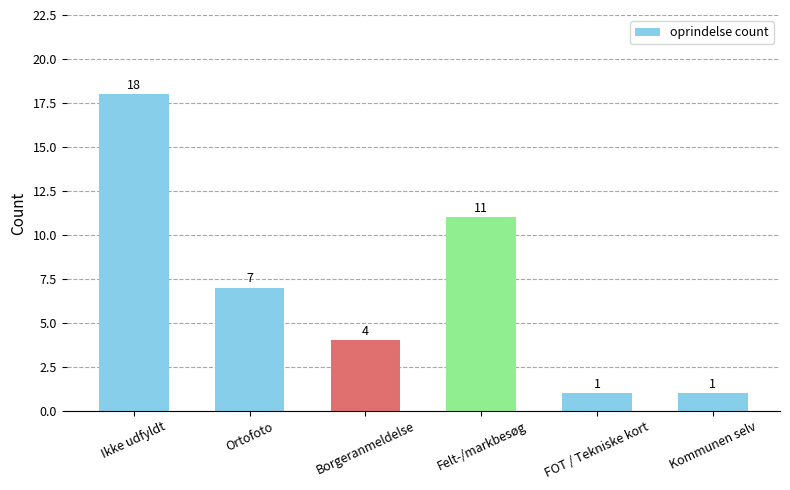

What is the average value?

7